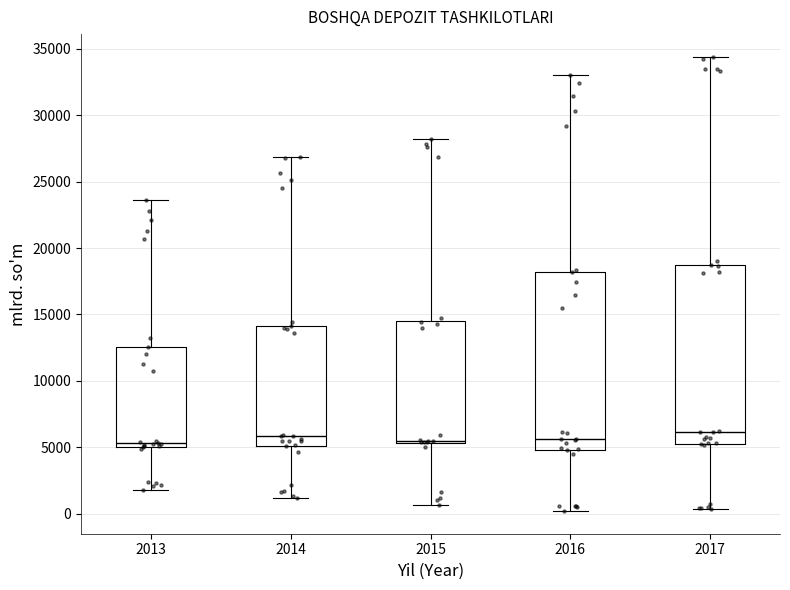

Where does the median line of the box at x = 2016 sit on the y-axis? The values are not printed on the chart, so give them approximately, as read against the axis.

5500